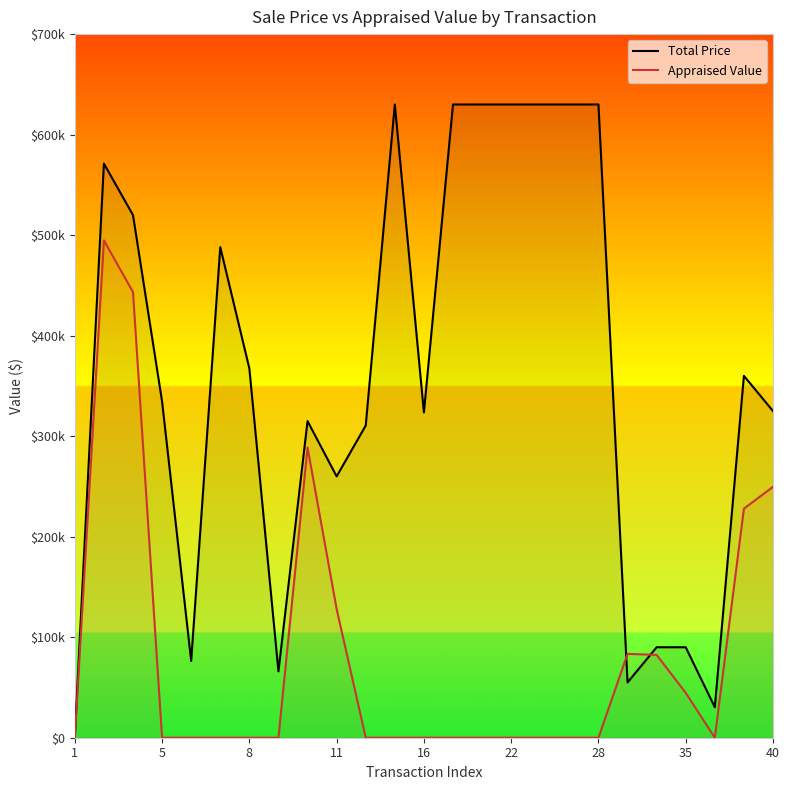

True or false: Appraised Value has more than 1 interior local peaks.

True